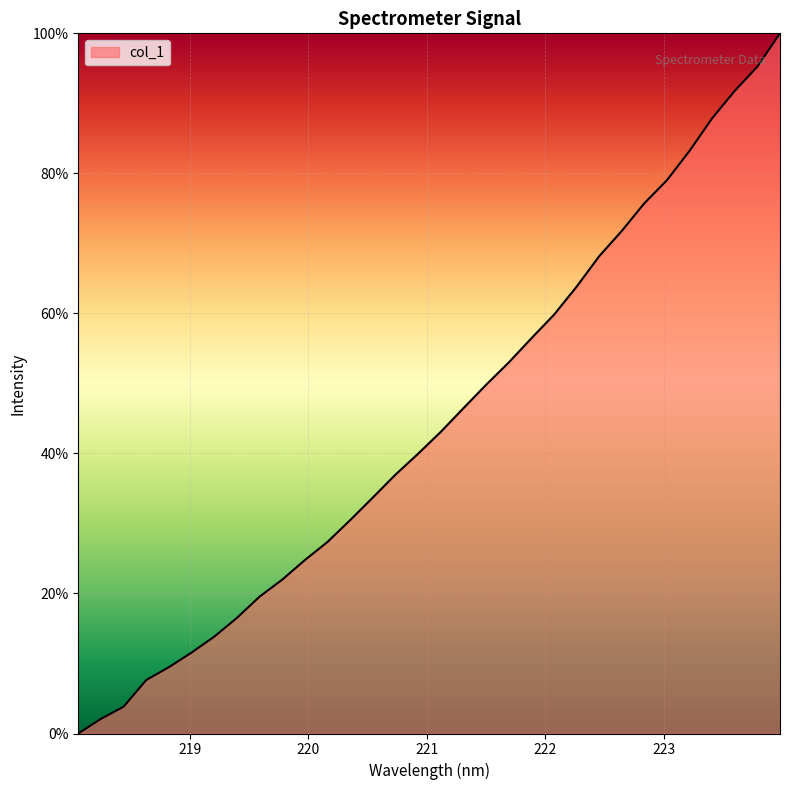

What is the maximum value shown in the chart?

100.0